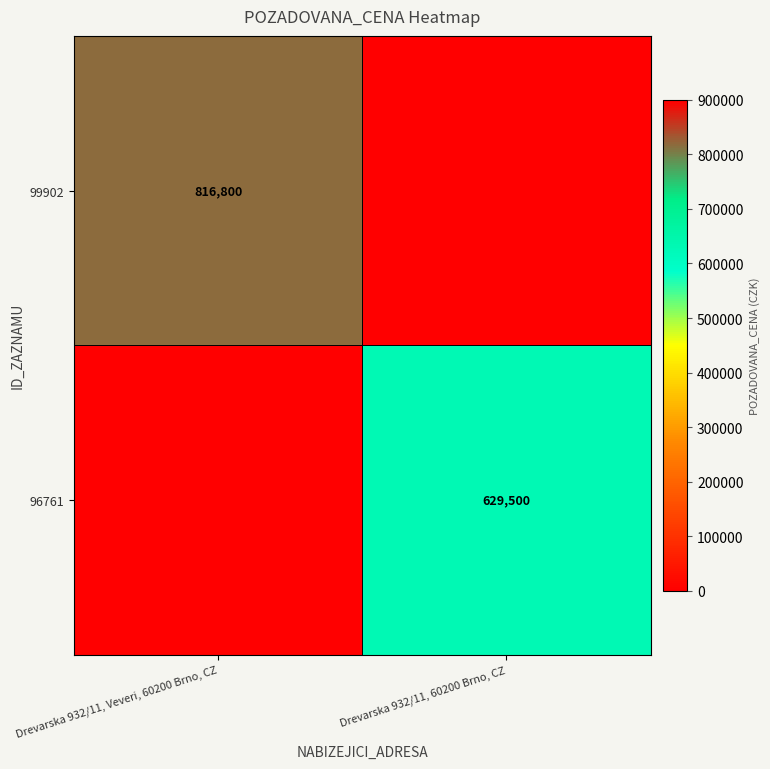

Between Drevarska 932/11, 60200 Brno, CZ and Drevarska 932/11, Veveri, 60200 Brno, CZ, which is larger?

Drevarska 932/11, Veveri, 60200 Brno, CZ